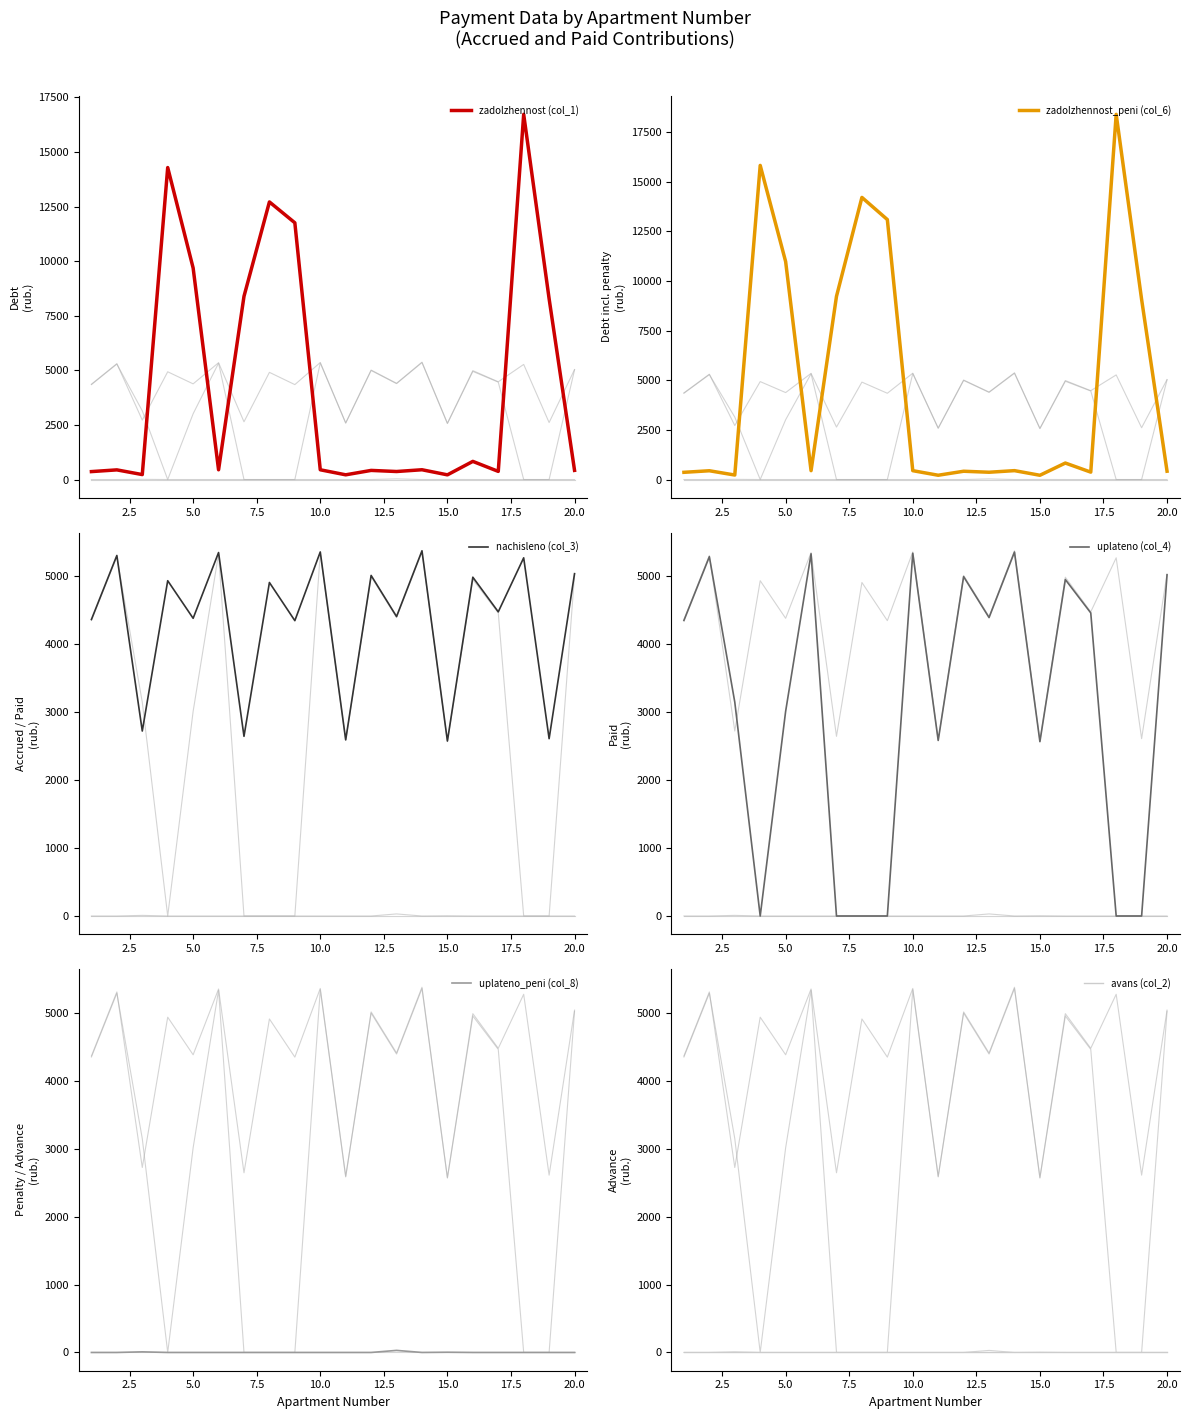

Between 17.5 and 22.5, which series saw the biggest shift?

zadolzhennost_peni (col_6)